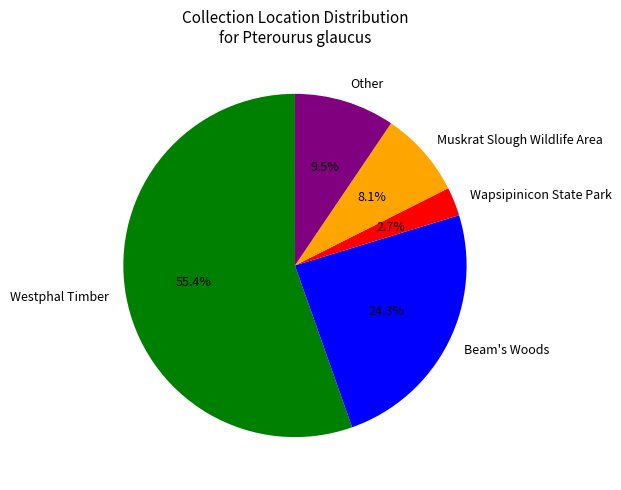

Which slice is the smallest?

Wapsipinicon State Park